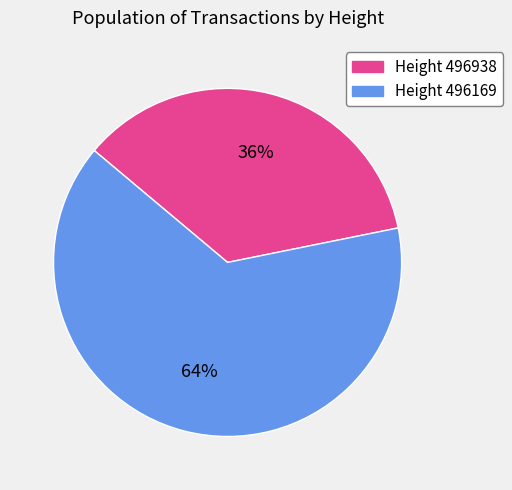

Is the sum of Height 496938 and Height 496169 greater than half?

Yes